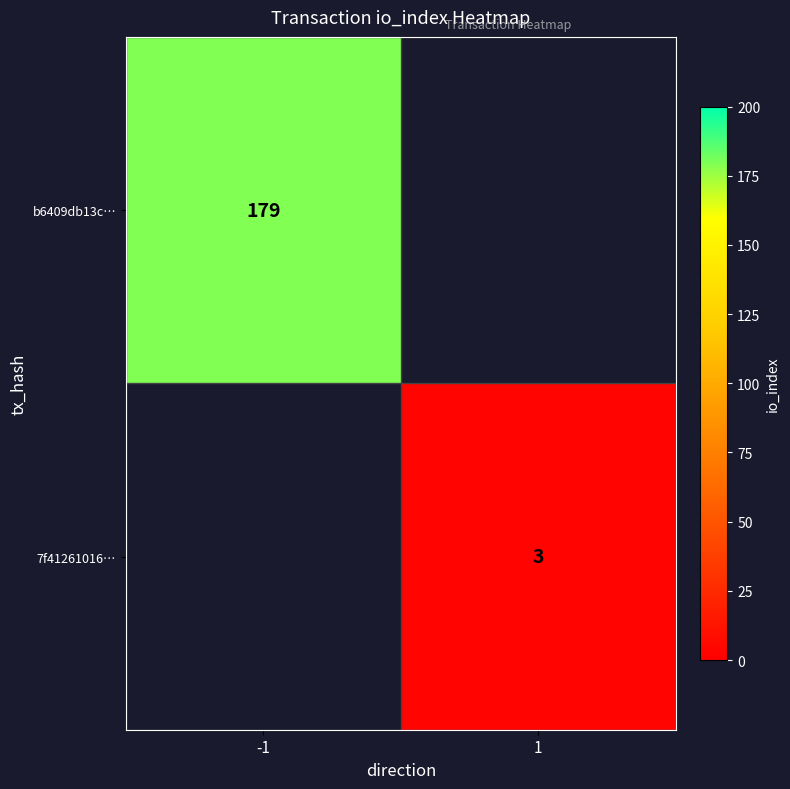

Is it true that b6409db13c… equals 81 at -1?

False